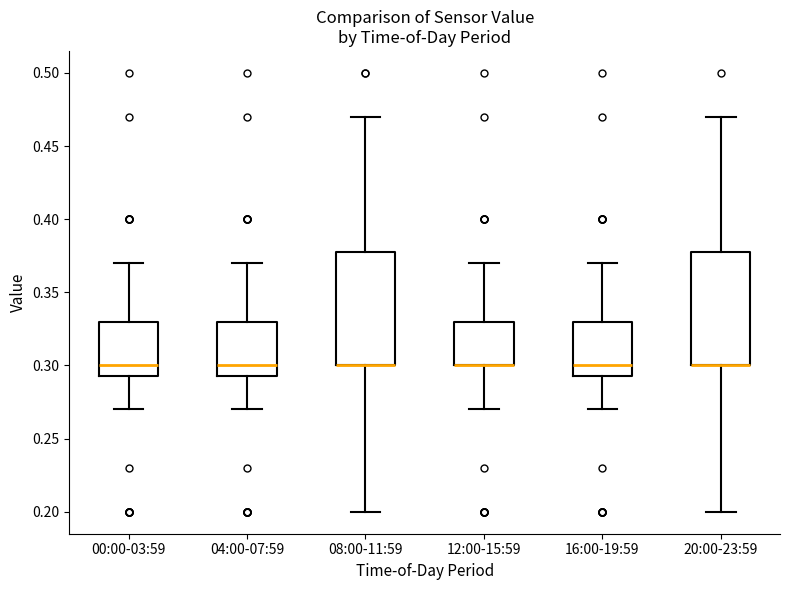

Reading left to right, read every box against the y-axis: the position of its median line, the range the box covers, and the ends of its whiskers. The values are not printed on the chart, so give them approximately, as read against the axis.

00:00-03:59: median 0.300, box 0.295 to 0.330, whiskers 0.270 to 0.370
04:00-07:59: median 0.300, box 0.295 to 0.330, whiskers 0.270 to 0.370
08:00-11:59: median 0.300 (drawn on the box's lower edge), box 0.300 to 0.380, whiskers 0.200 to 0.470
12:00-15:59: median 0.300 (drawn on the box's lower edge), box 0.300 to 0.330, whiskers 0.270 to 0.370
16:00-19:59: median 0.300, box 0.295 to 0.330, whiskers 0.270 to 0.370
20:00-23:59: median 0.300 (drawn on the box's lower edge), box 0.300 to 0.380, whiskers 0.200 to 0.470